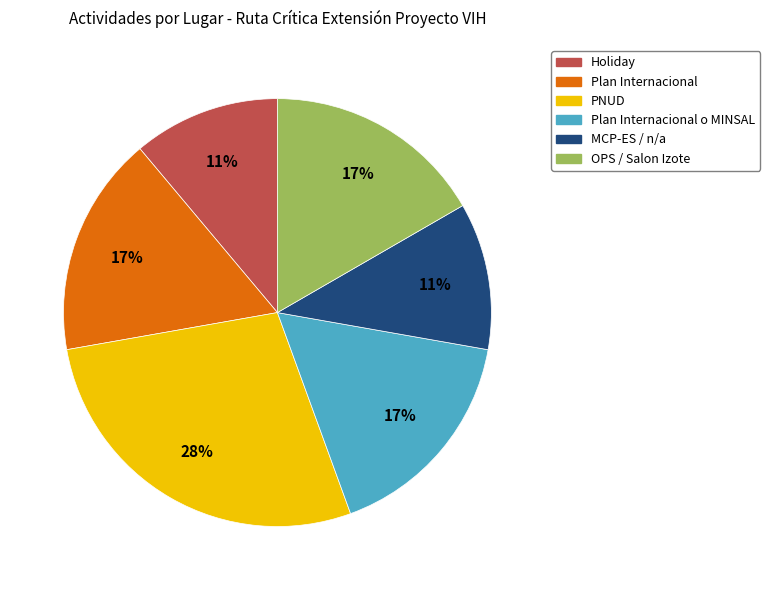

What is the largest slice in the pie chart?

PNUD